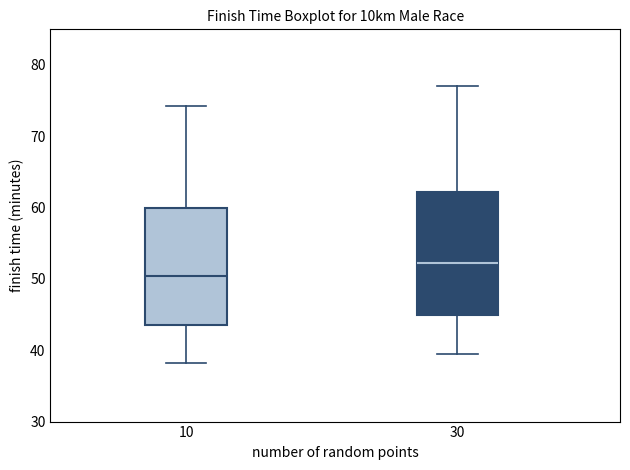

Which box's median line is the highest?

30